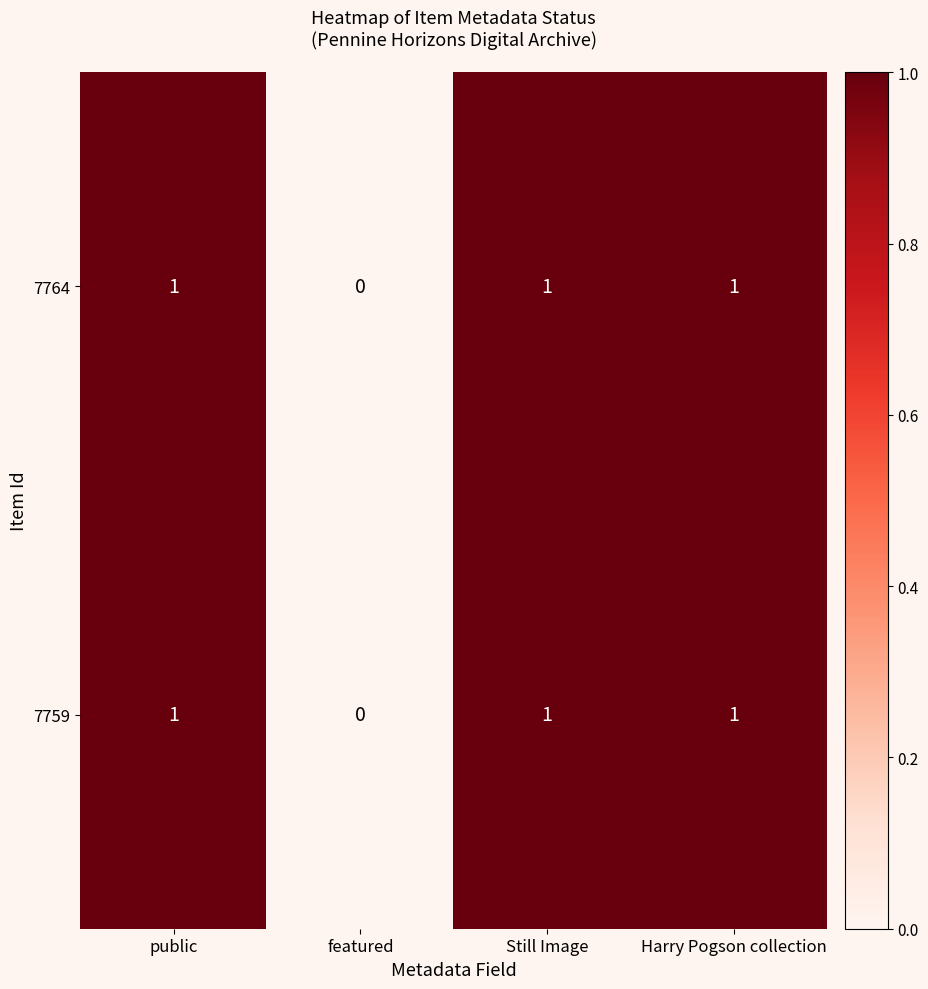

At which label is 7764 closest to 0?

featured